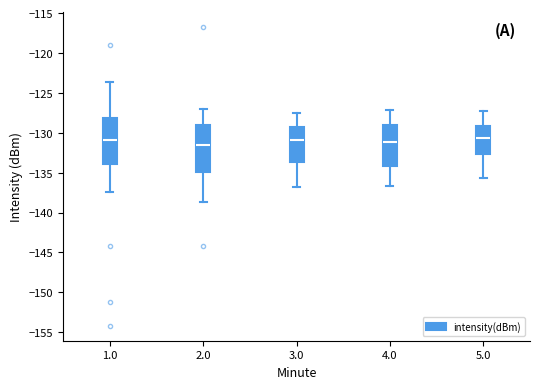

Reading left to right, transcribe this box plot: for each box, give where its median line is, the range the box spans, and where its two whiskers end, as read against the y-axis. The values are not printed on the chart, so give them approximately, as read against the axis.

1.0: median -131.0, box -134.0 to -128.0, whiskers -137.5 to -123.5
2.0: median -131.5, box -135.0 to -129.0, whiskers -138.5 to -127.0
3.0: median -131.0, box -133.5 to -129.0, whiskers -137.0 to -127.5
4.0: median -131.0, box -134.0 to -129.0, whiskers -136.5 to -127.0
5.0: median -130.5, box -132.5 to -129.0, whiskers -135.5 to -127.5